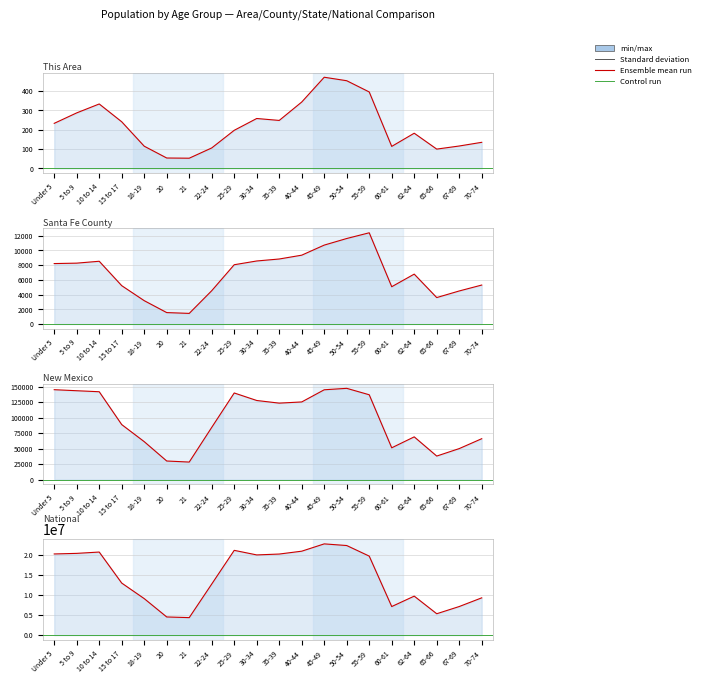

Where does the Santa Fe County series first go above 8059?

Under 5